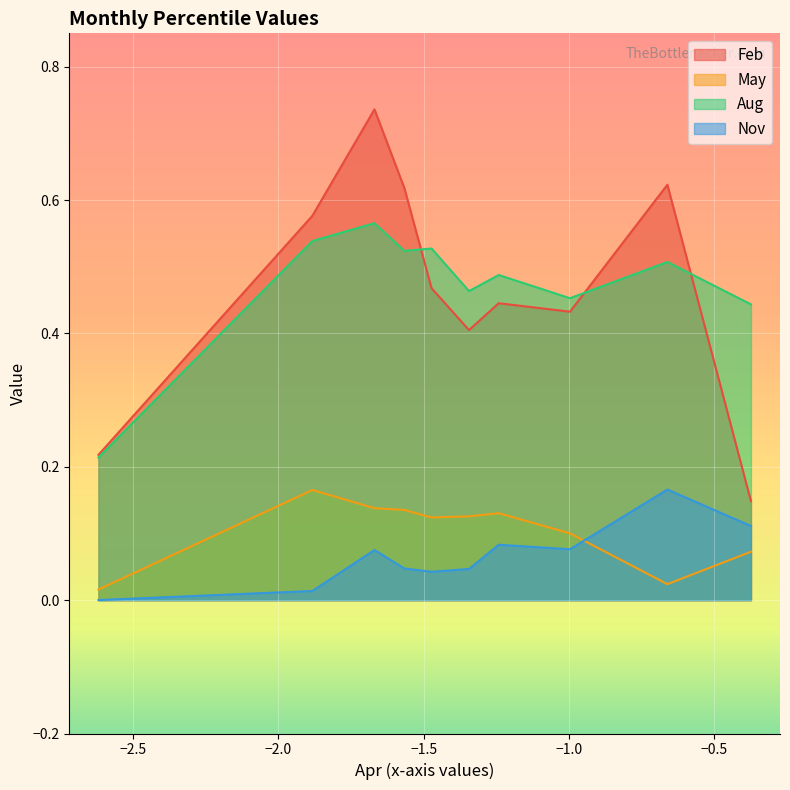

Which series has the largest range (max minus min)?

Feb